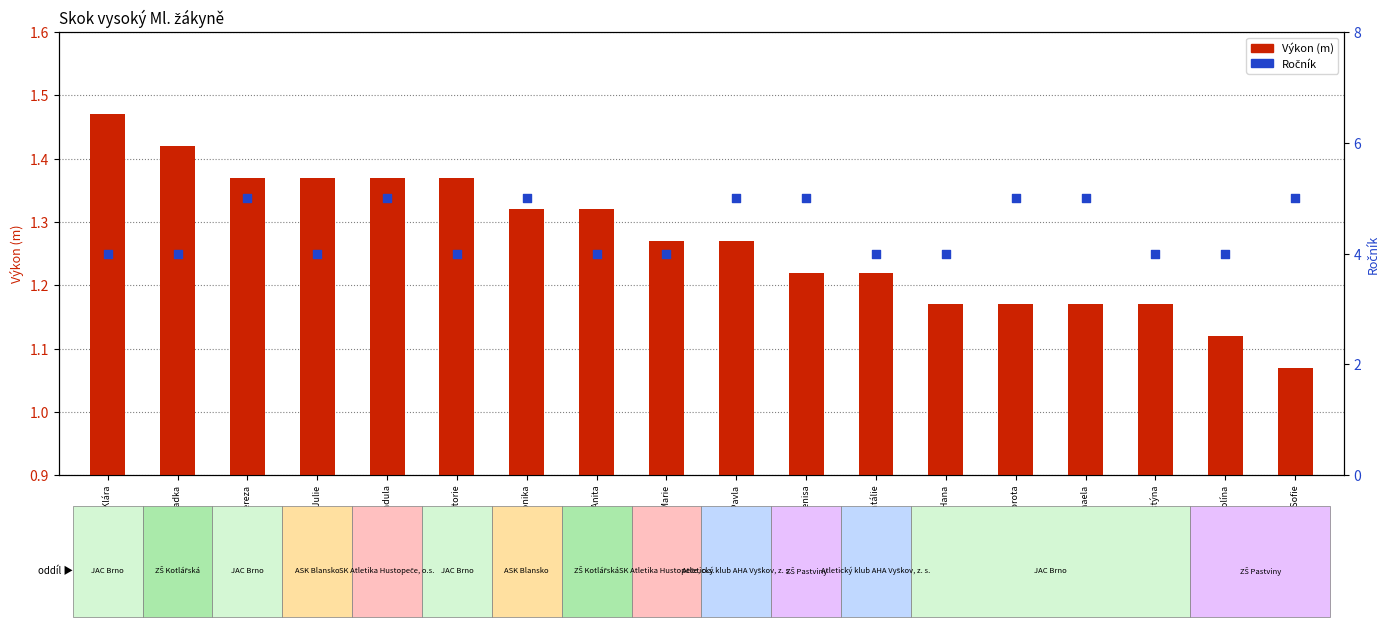

Which series reaches the maximum Y coordinate?

Ročník